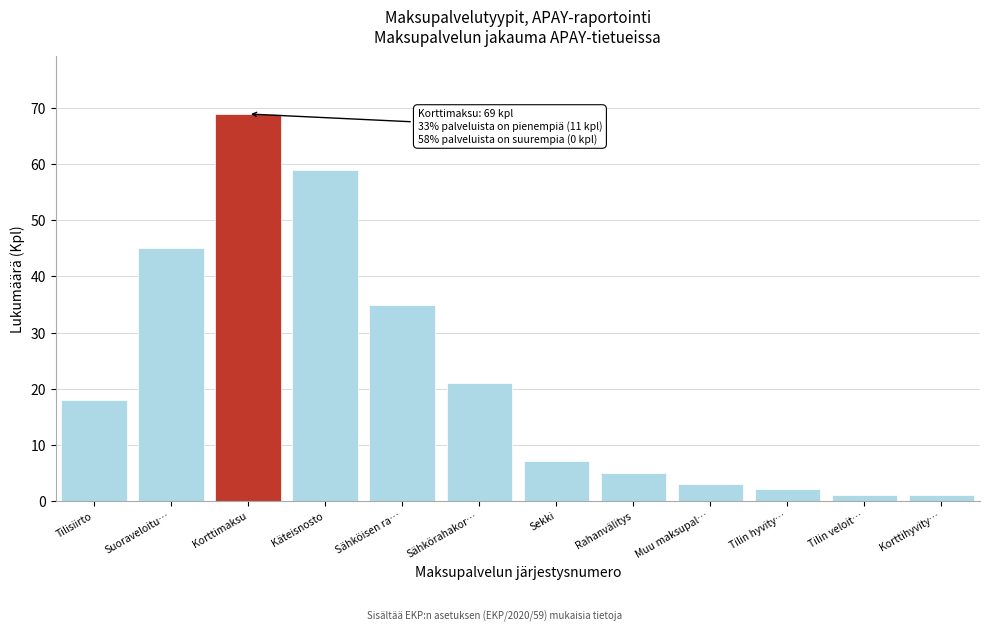

Reading left to right, list all the values displayed in this chart.

Tilisiirto=18	Suoraveloitu…=45	Korttimaksu=69	Käteisnosto=59	Sähköisen ra…=35	Sähkörahakor…=21	Sekki=7	Rahanvälitys=5	Muu maksupal…=3	Tilin hyvity…=2	Tilin veloit…=1	Korttihyvity…=1